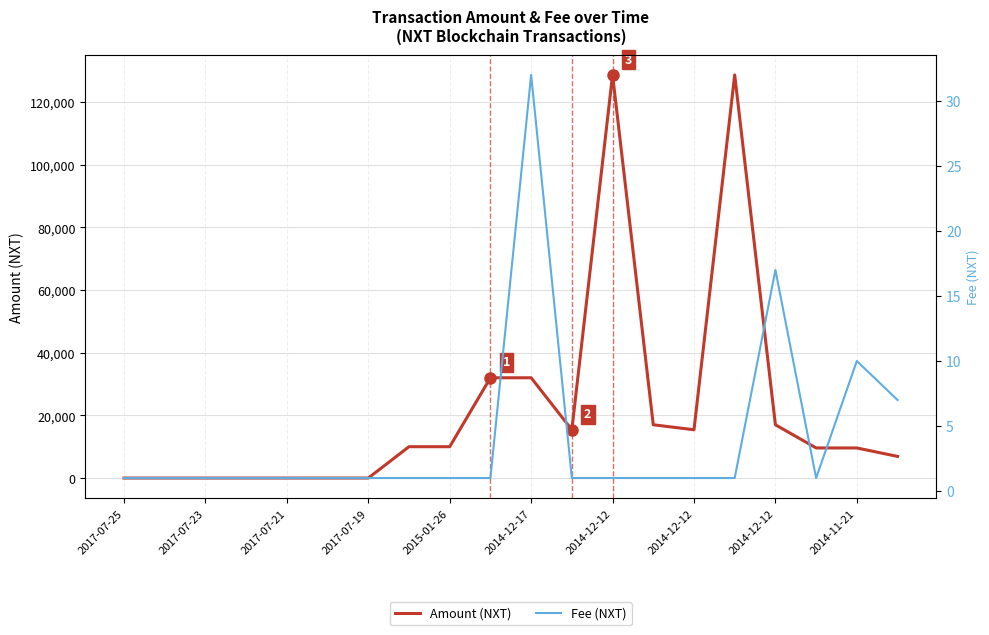

How many data points in Fee (NXT) are above 1?

4